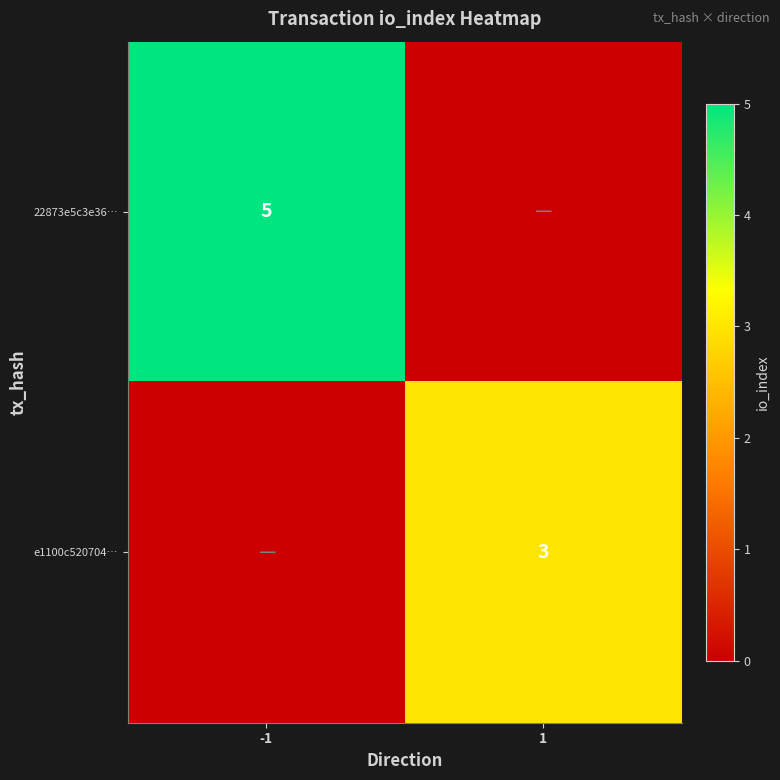

How many categories are shown in the chart?

2